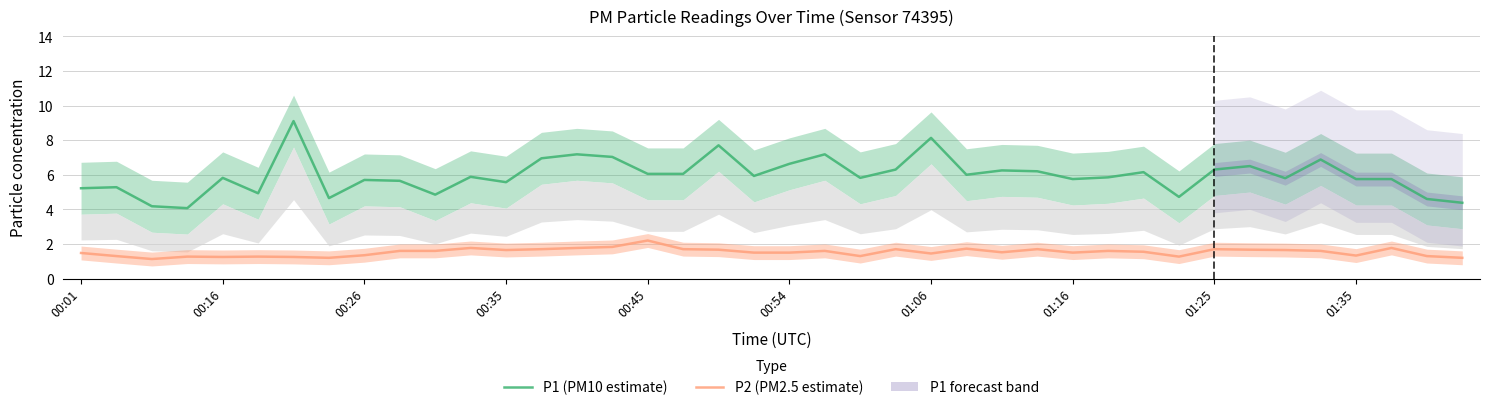

Rank the series by their maximum value, from highest to lowest.

P1 (PM10 estimate), P2 (PM2.5 estimate)